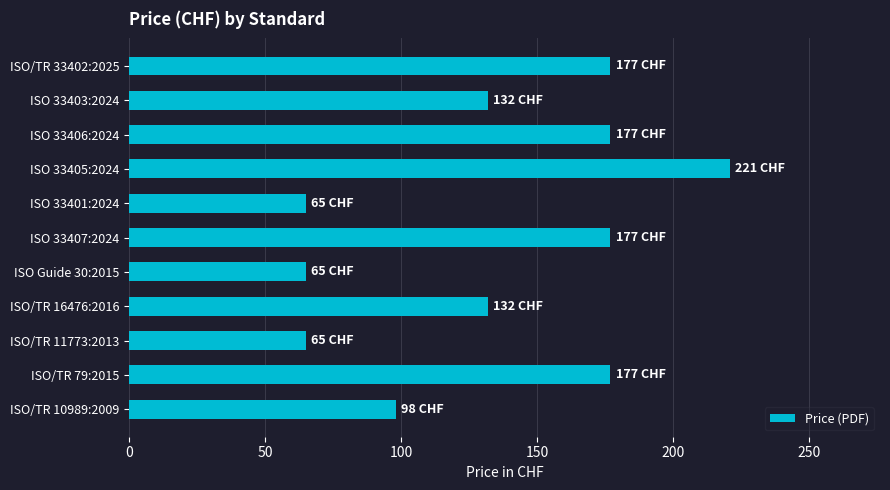

What is the value of the 6th bar from the top?

177